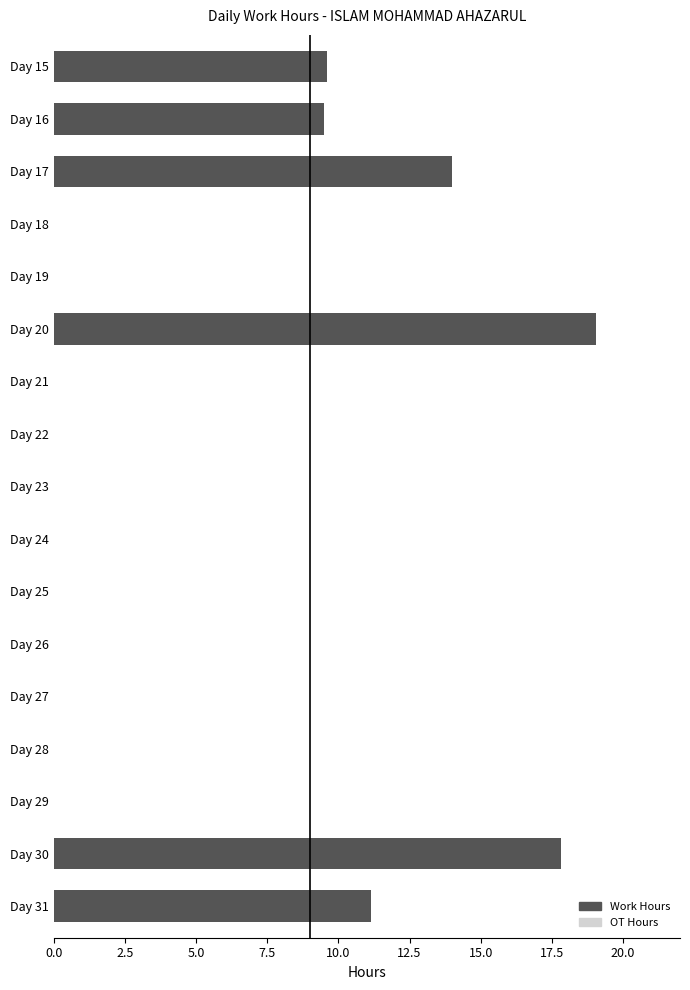

What is the sum of all values?

81.1